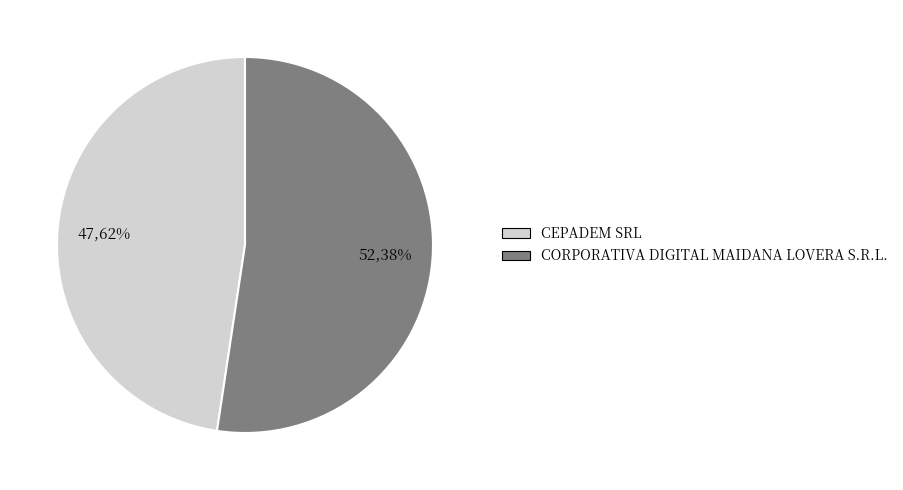

To the nearest percent, what is the average slice percentage?

50%